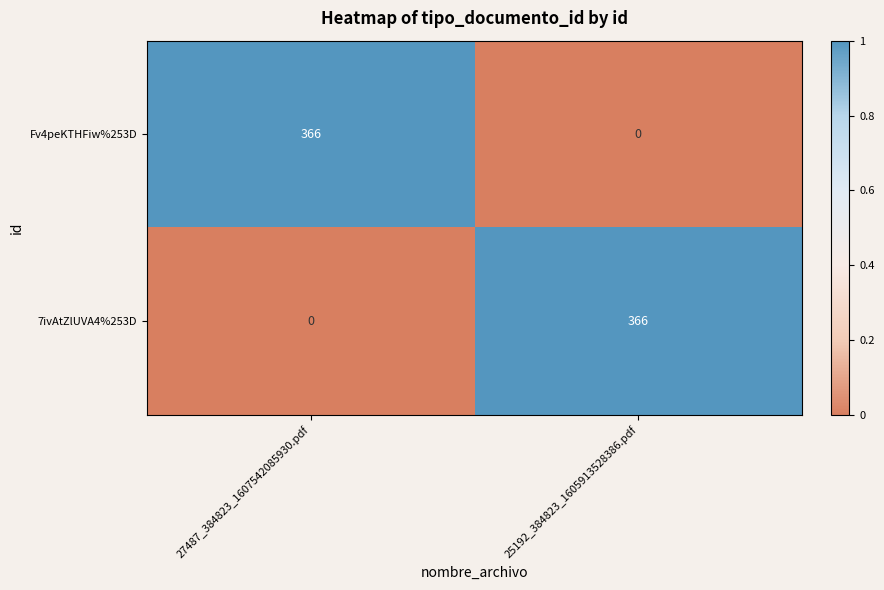

At which label is 7ivAtZlUVA4%253D closest to 183?

27487_384823_1607542085930.pdf